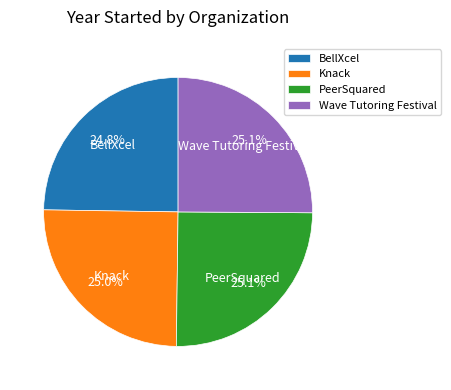

What percentage is the Wave Tutoring Festival slice, to the nearest percent?

25%